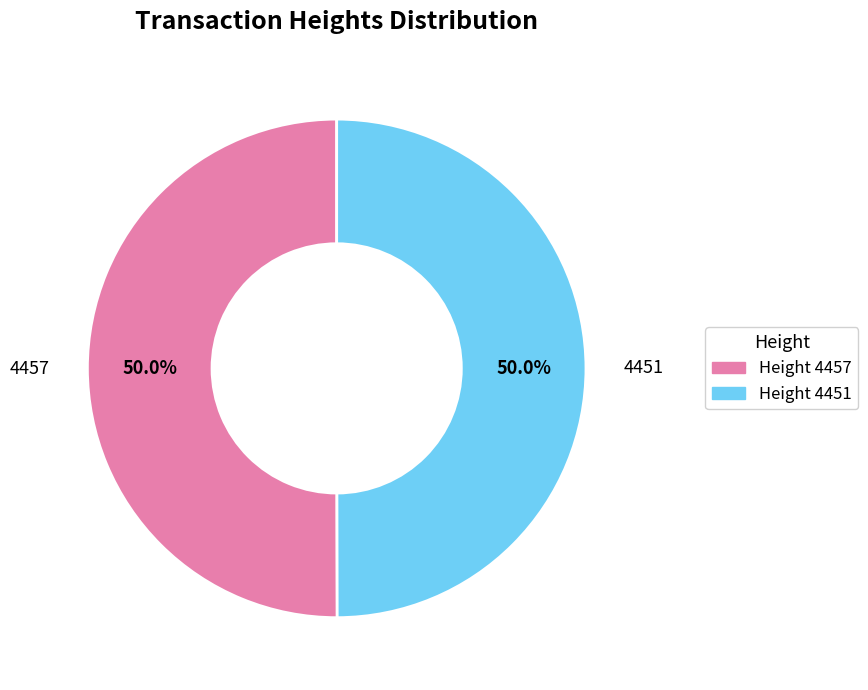

Approximately how many times larger is the value at 4457 compared to 4451?

1.0